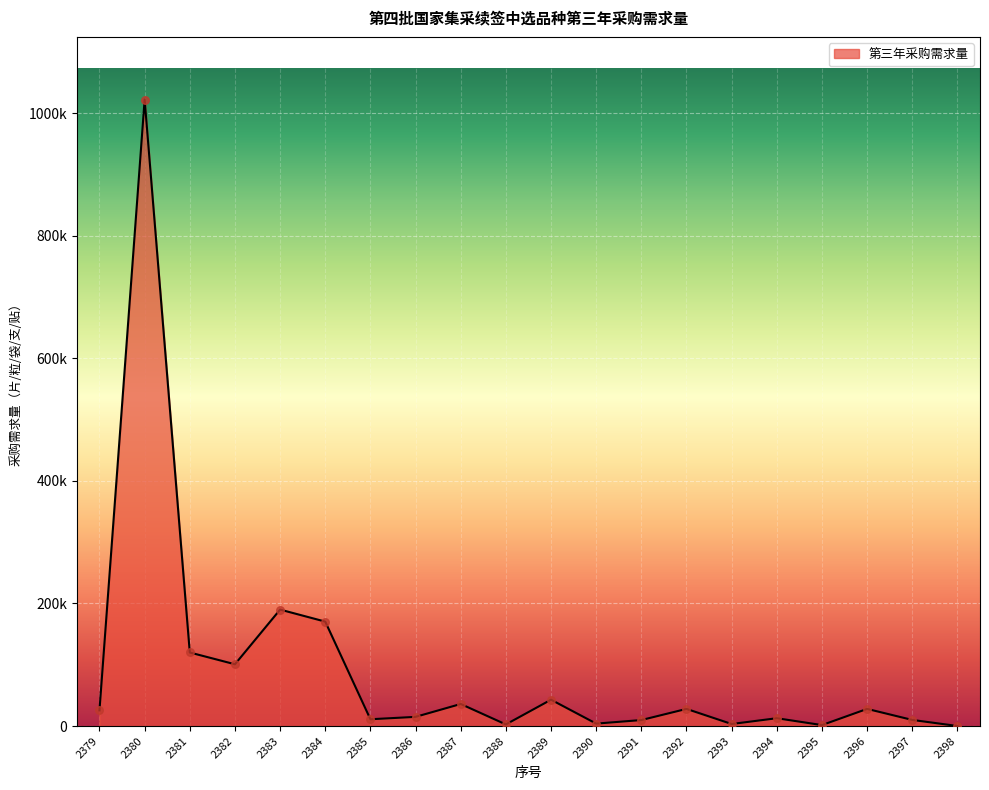

What is the change in value from 2395 to 2397?

+8400